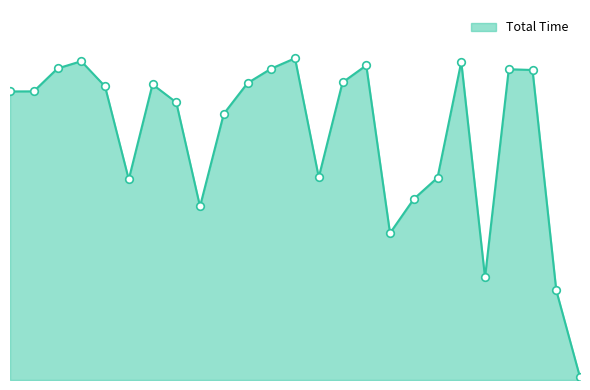

Does the chart have visible grid lines?

No